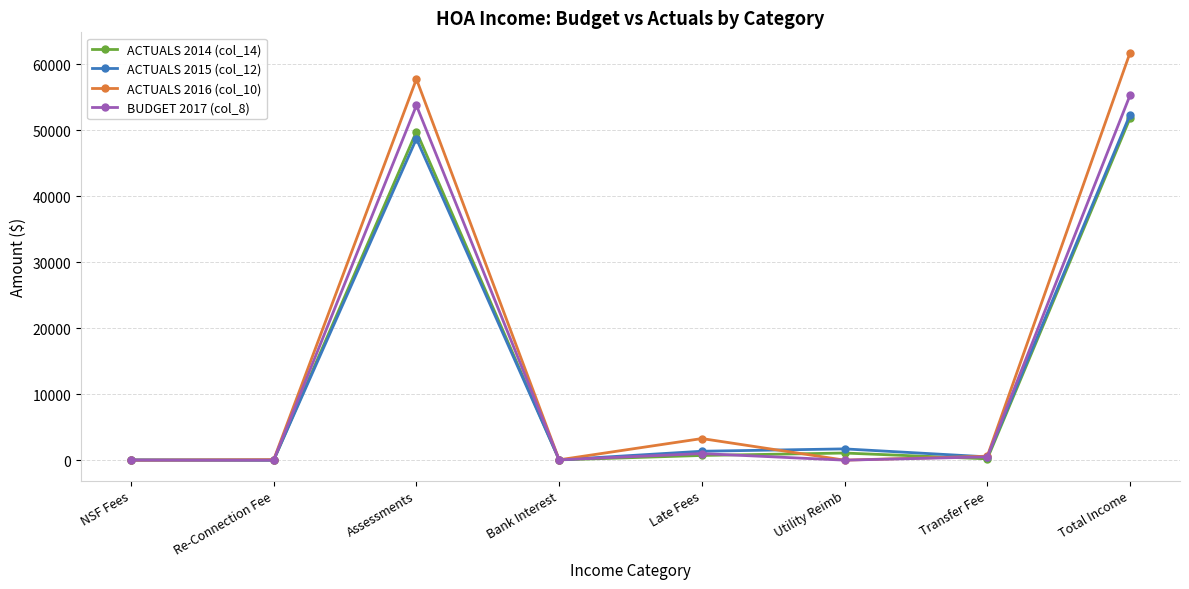

What is the total value across all series at NSF Fees?

50.0